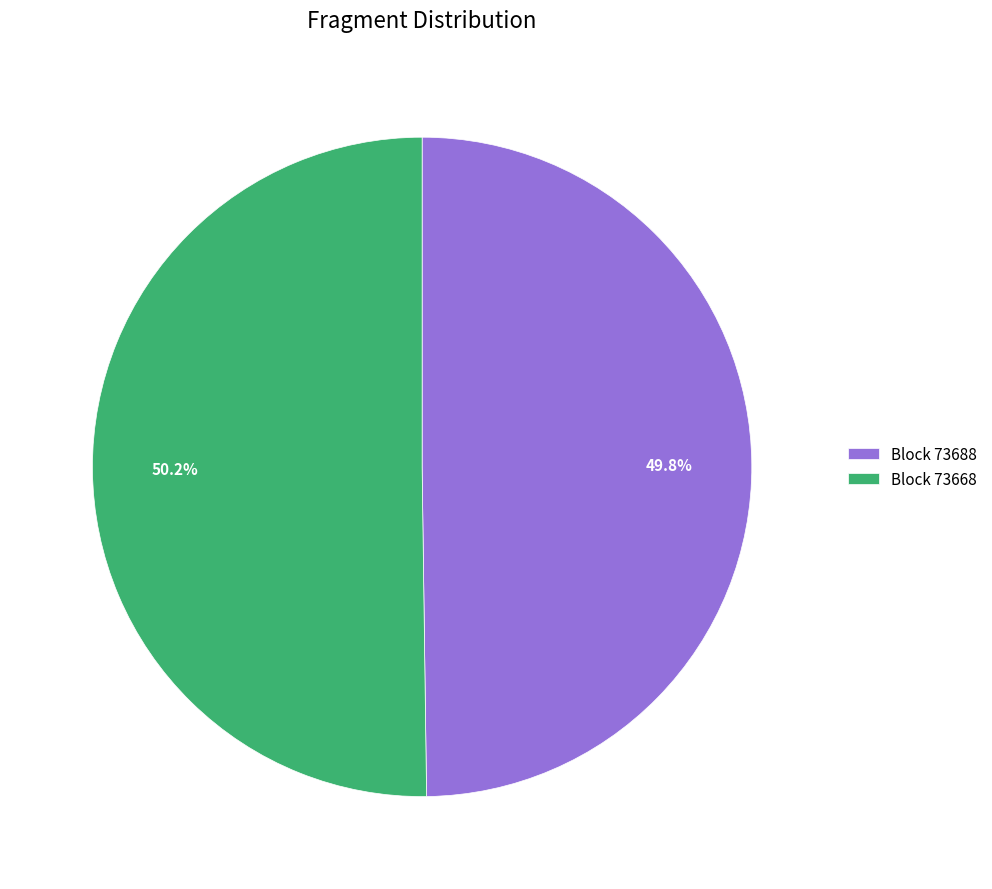

Approximately how many times larger is the value at Block 73668 compared to Block 73688?

1.0